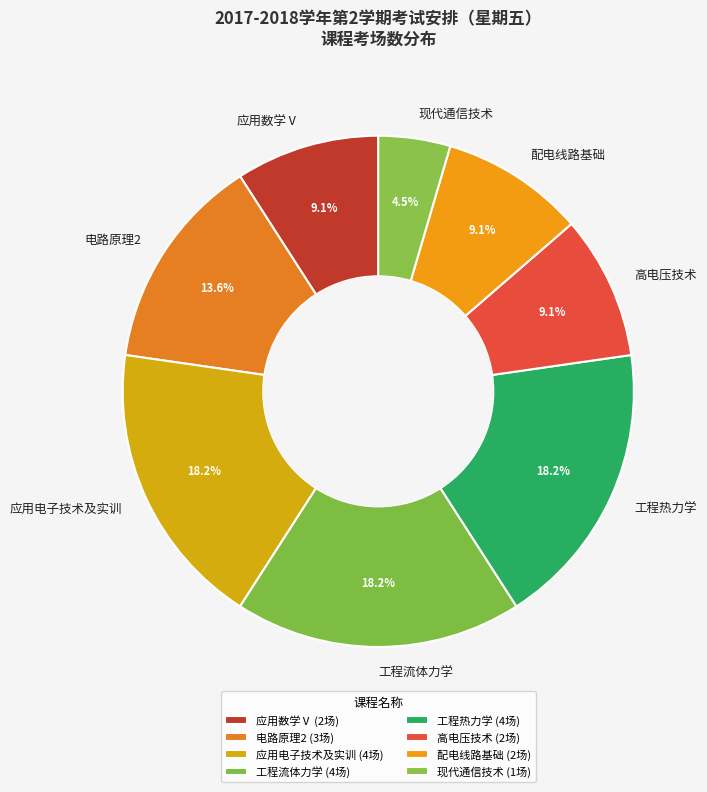

Combined, do 现代通信技术 and 配电线路基础 account for over 50%?

No